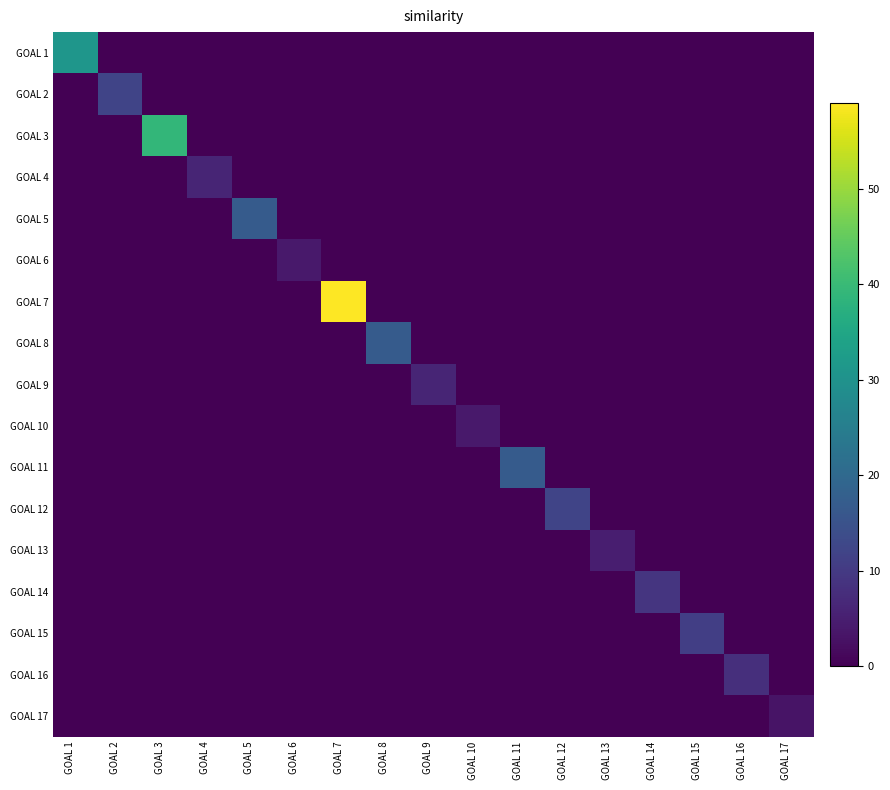

Reading left to right, what are all the values shown in this chart?

GOAL 1: GOAL 1=31	GOAL 2=0	GOAL 3=0	GOAL 4=0	GOAL 5=0	GOAL 6=0	GOAL 7=0	GOAL 8=0	GOAL 9=0	GOAL 10=0	GOAL 11=0	GOAL 12=0	GOAL 13=0	GOAL 14=0	GOAL 15=0	GOAL 16=0	GOAL 17=0
GOAL 2: GOAL 1=0	GOAL 2=12	GOAL 3=0	GOAL 4=0	GOAL 5=0	GOAL 6=0	GOAL 7=0	GOAL 8=0	GOAL 9=0	GOAL 10=0	GOAL 11=0	GOAL 12=0	GOAL 13=0	GOAL 14=0	GOAL 15=0	GOAL 16=0	GOAL 17=0
GOAL 3: GOAL 1=0	GOAL 2=0	GOAL 3=39	GOAL 4=0	GOAL 5=0	GOAL 6=0	GOAL 7=0	GOAL 8=0	GOAL 9=0	GOAL 10=0	GOAL 11=0	GOAL 12=0	GOAL 13=0	GOAL 14=0	GOAL 15=0	GOAL 16=0	GOAL 17=0
GOAL 4: GOAL 1=0	GOAL 2=0	GOAL 3=0	GOAL 4=6	GOAL 5=0	GOAL 6=0	GOAL 7=0	GOAL 8=0	GOAL 9=0	GOAL 10=0	GOAL 11=0	GOAL 12=0	GOAL 13=0	GOAL 14=0	GOAL 15=0	GOAL 16=0	GOAL 17=0
GOAL 5: GOAL 1=0	GOAL 2=0	GOAL 3=0	GOAL 4=0	GOAL 5=17	GOAL 6=0	GOAL 7=0	GOAL 8=0	GOAL 9=0	GOAL 10=0	GOAL 11=0	GOAL 12=0	GOAL 13=0	GOAL 14=0	GOAL 15=0	GOAL 16=0	GOAL 17=0
GOAL 6: GOAL 1=0	GOAL 2=0	GOAL 3=0	GOAL 4=0	GOAL 5=0	GOAL 6=4	GOAL 7=0	GOAL 8=0	GOAL 9=0	GOAL 10=0	GOAL 11=0	GOAL 12=0	GOAL 13=0	GOAL 14=0	GOAL 15=0	GOAL 16=0	GOAL 17=0
GOAL 7: GOAL 1=0	GOAL 2=0	GOAL 3=0	GOAL 4=0	GOAL 5=0	GOAL 6=0	GOAL 7=59	GOAL 8=0	GOAL 9=0	GOAL 10=0	GOAL 11=0	GOAL 12=0	GOAL 13=0	GOAL 14=0	GOAL 15=0	GOAL 16=0	GOAL 17=0
GOAL 8: GOAL 1=0	GOAL 2=0	GOAL 3=0	GOAL 4=0	GOAL 5=0	GOAL 6=0	GOAL 7=0	GOAL 8=17	GOAL 9=0	GOAL 10=0	GOAL 11=0	GOAL 12=0	GOAL 13=0	GOAL 14=0	GOAL 15=0	GOAL 16=0	GOAL 17=0
GOAL 9: GOAL 1=0	GOAL 2=0	GOAL 3=0	GOAL 4=0	GOAL 5=0	GOAL 6=0	GOAL 7=0	GOAL 8=0	GOAL 9=6	GOAL 10=0	GOAL 11=0	GOAL 12=0	GOAL 13=0	GOAL 14=0	GOAL 15=0	GOAL 16=0	GOAL 17=0
GOAL 10: GOAL 1=0	GOAL 2=0	GOAL 3=0	GOAL 4=0	GOAL 5=0	GOAL 6=0	GOAL 7=0	GOAL 8=0	GOAL 9=0	GOAL 10=4	GOAL 11=0	GOAL 12=0	GOAL 13=0	GOAL 14=0	GOAL 15=0	GOAL 16=0	GOAL 17=0
GOAL 11: GOAL 1=0	GOAL 2=0	GOAL 3=0	GOAL 4=0	GOAL 5=0	GOAL 6=0	GOAL 7=0	GOAL 8=0	GOAL 9=0	GOAL 10=0	GOAL 11=17	GOAL 12=0	GOAL 13=0	GOAL 14=0	GOAL 15=0	GOAL 16=0	GOAL 17=0
GOAL 12: GOAL 1=0	GOAL 2=0	GOAL 3=0	GOAL 4=0	GOAL 5=0	GOAL 6=0	GOAL 7=0	GOAL 8=0	GOAL 9=0	GOAL 10=0	GOAL 11=0	GOAL 12=12	GOAL 13=0	GOAL 14=0	GOAL 15=0	GOAL 16=0	GOAL 17=0
GOAL 13: GOAL 1=0	GOAL 2=0	GOAL 3=0	GOAL 4=0	GOAL 5=0	GOAL 6=0	GOAL 7=0	GOAL 8=0	GOAL 9=0	GOAL 10=0	GOAL 11=0	GOAL 12=0	GOAL 13=5	GOAL 14=0	GOAL 15=0	GOAL 16=0	GOAL 17=0
GOAL 14: GOAL 1=0	GOAL 2=0	GOAL 3=0	GOAL 4=0	GOAL 5=0	GOAL 6=0	GOAL 7=0	GOAL 8=0	GOAL 9=0	GOAL 10=0	GOAL 11=0	GOAL 12=0	GOAL 13=0	GOAL 14=9	GOAL 15=0	GOAL 16=0	GOAL 17=0
GOAL 15: GOAL 1=0	GOAL 2=0	GOAL 3=0	GOAL 4=0	GOAL 5=0	GOAL 6=0	GOAL 7=0	GOAL 8=0	GOAL 9=0	GOAL 10=0	GOAL 11=0	GOAL 12=0	GOAL 13=0	GOAL 14=0	GOAL 15=11	GOAL 16=0	GOAL 17=0
GOAL 16: GOAL 1=0	GOAL 2=0	GOAL 3=0	GOAL 4=0	GOAL 5=0	GOAL 6=0	GOAL 7=0	GOAL 8=0	GOAL 9=0	GOAL 10=0	GOAL 11=0	GOAL 12=0	GOAL 13=0	GOAL 14=0	GOAL 15=0	GOAL 16=8	GOAL 17=0
GOAL 17: GOAL 1=0	GOAL 2=0	GOAL 3=0	GOAL 4=0	GOAL 5=0	GOAL 6=0	GOAL 7=0	GOAL 8=0	GOAL 9=0	GOAL 10=0	GOAL 11=0	GOAL 12=0	GOAL 13=0	GOAL 14=0	GOAL 15=0	GOAL 16=0	GOAL 17=3